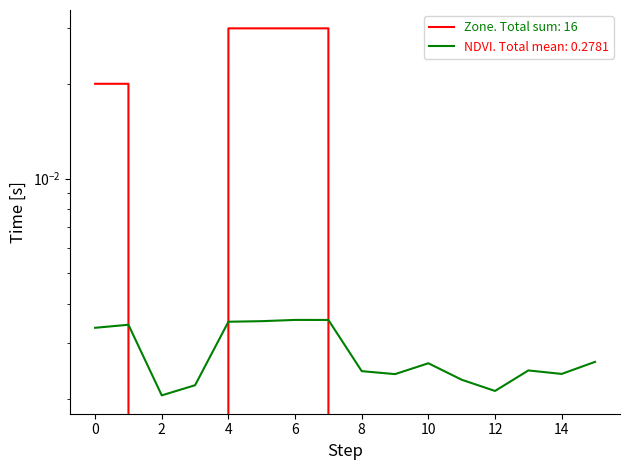

What is the sum of all Zone values?

0.2